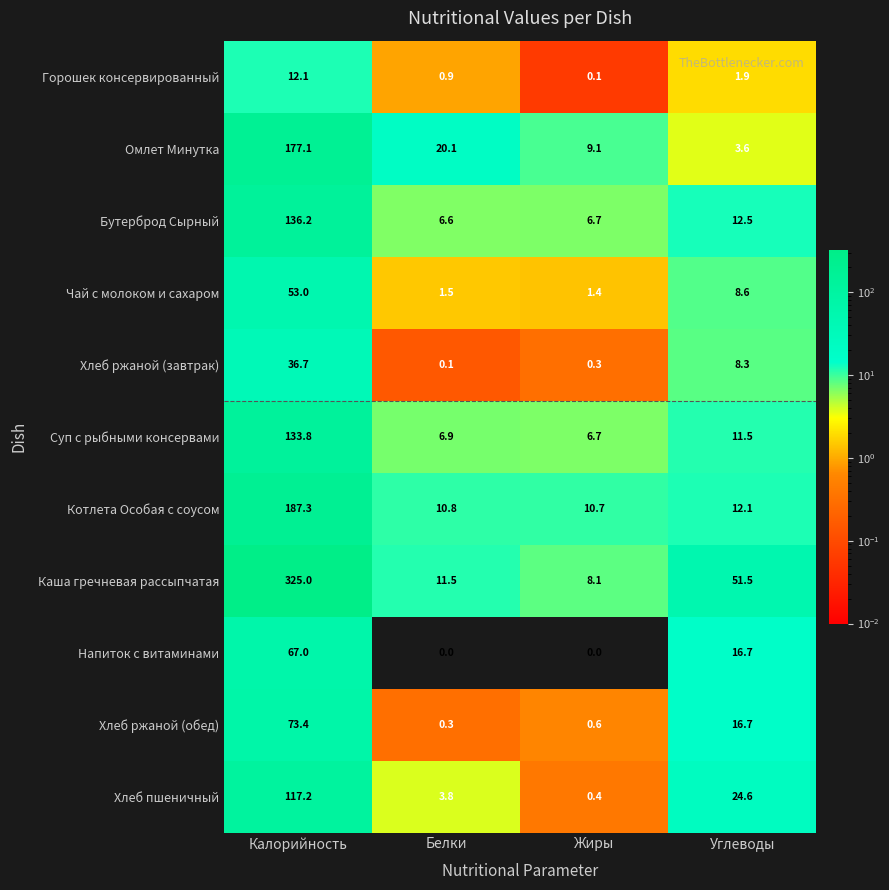

How many data points does each series have?

4